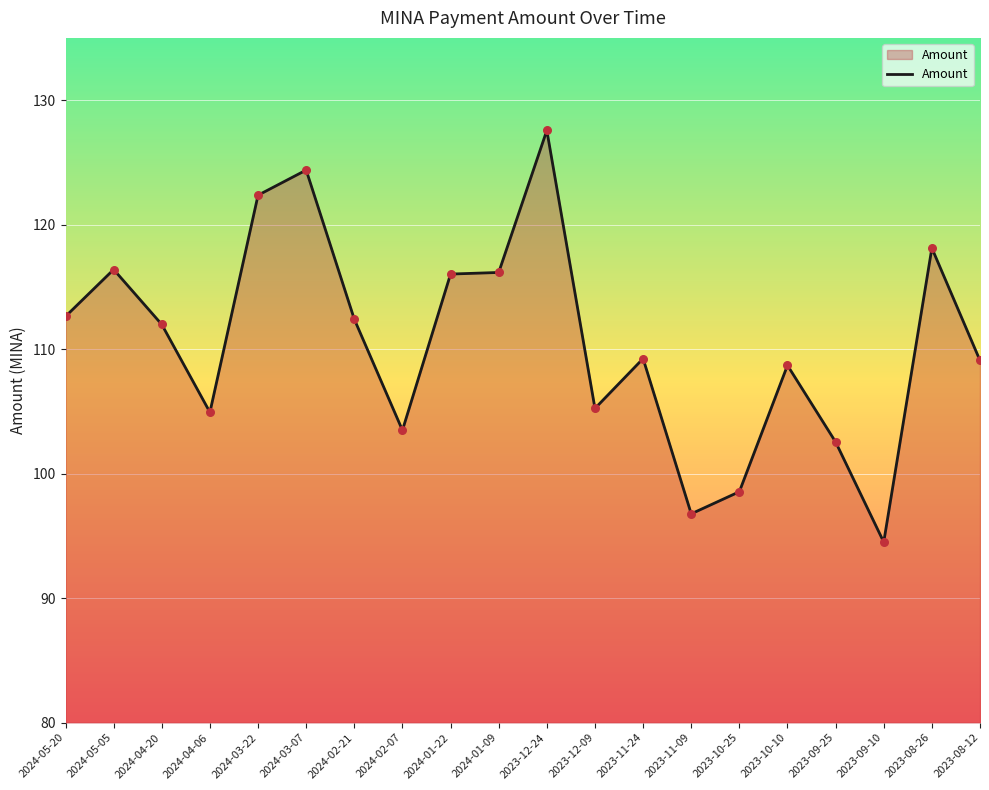

What is the change in value from 2024-05-05 to 2023-11-24?

-7.2